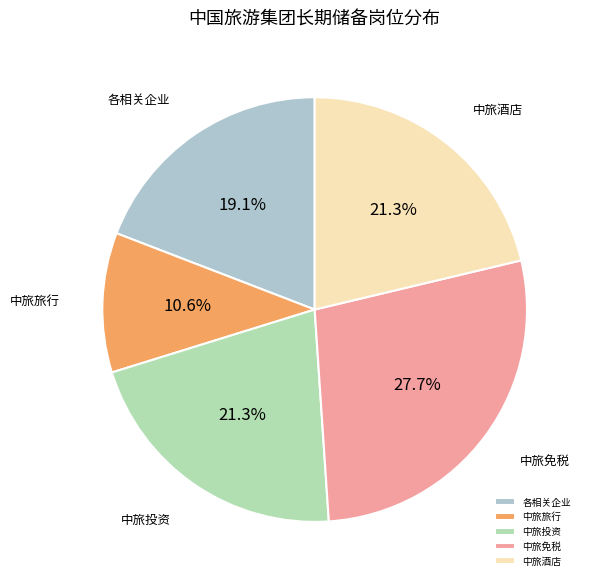

What percentage is the 中旅旅行 slice, to the nearest percent?

11%